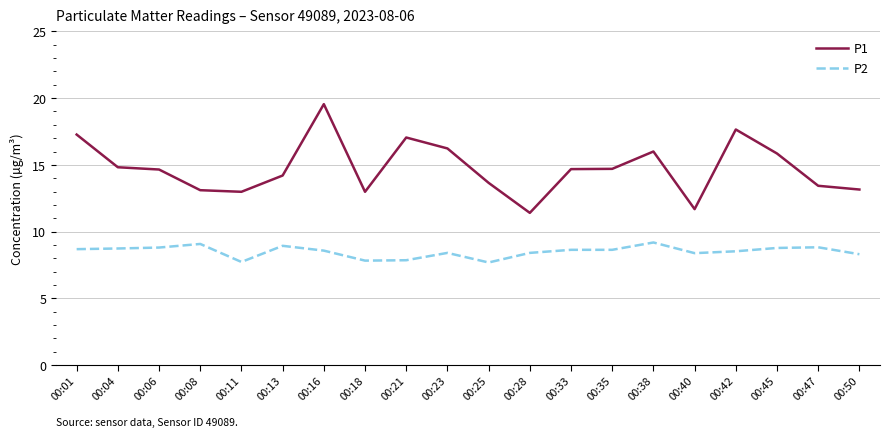

Is this an area chart (filled region under the line)?

No